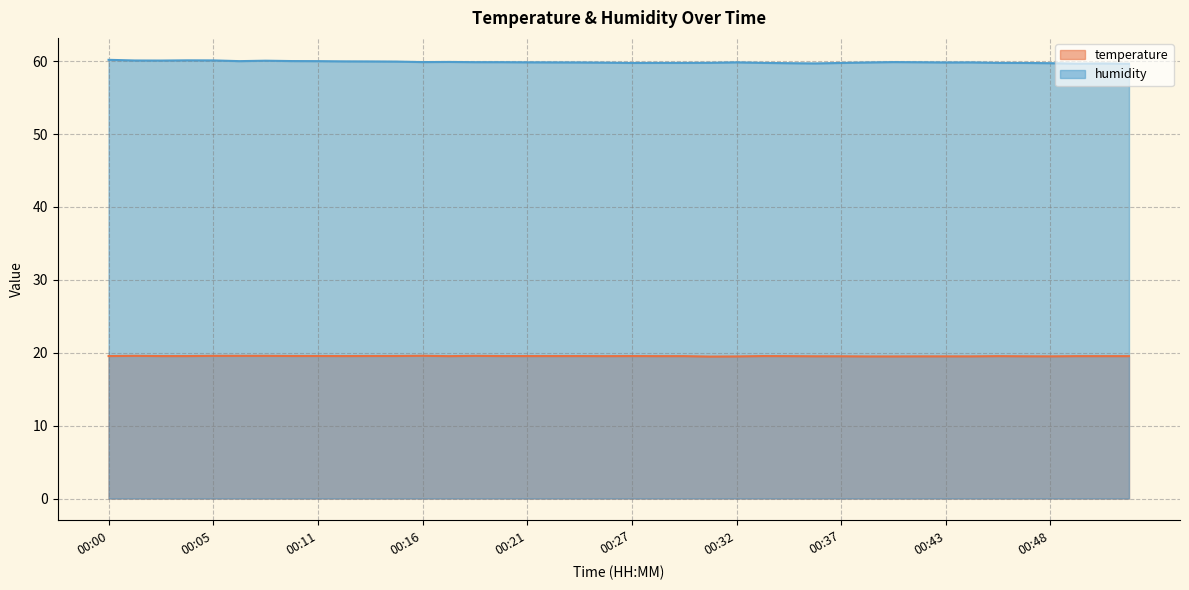

What is the minimum value for humidity?

59.6